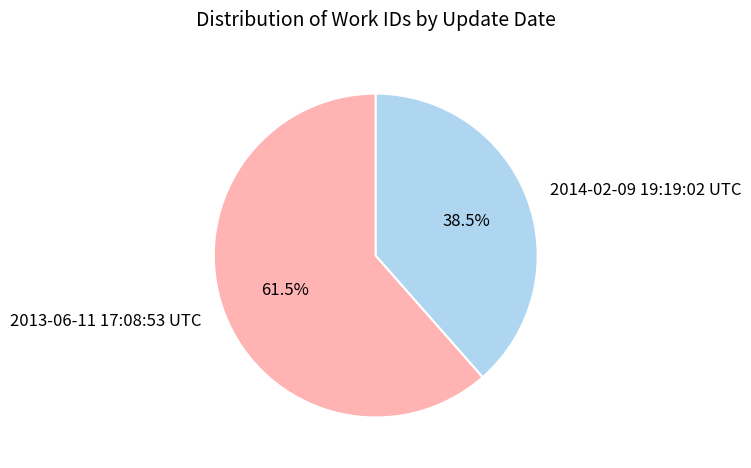

How many segments does this pie chart have?

2